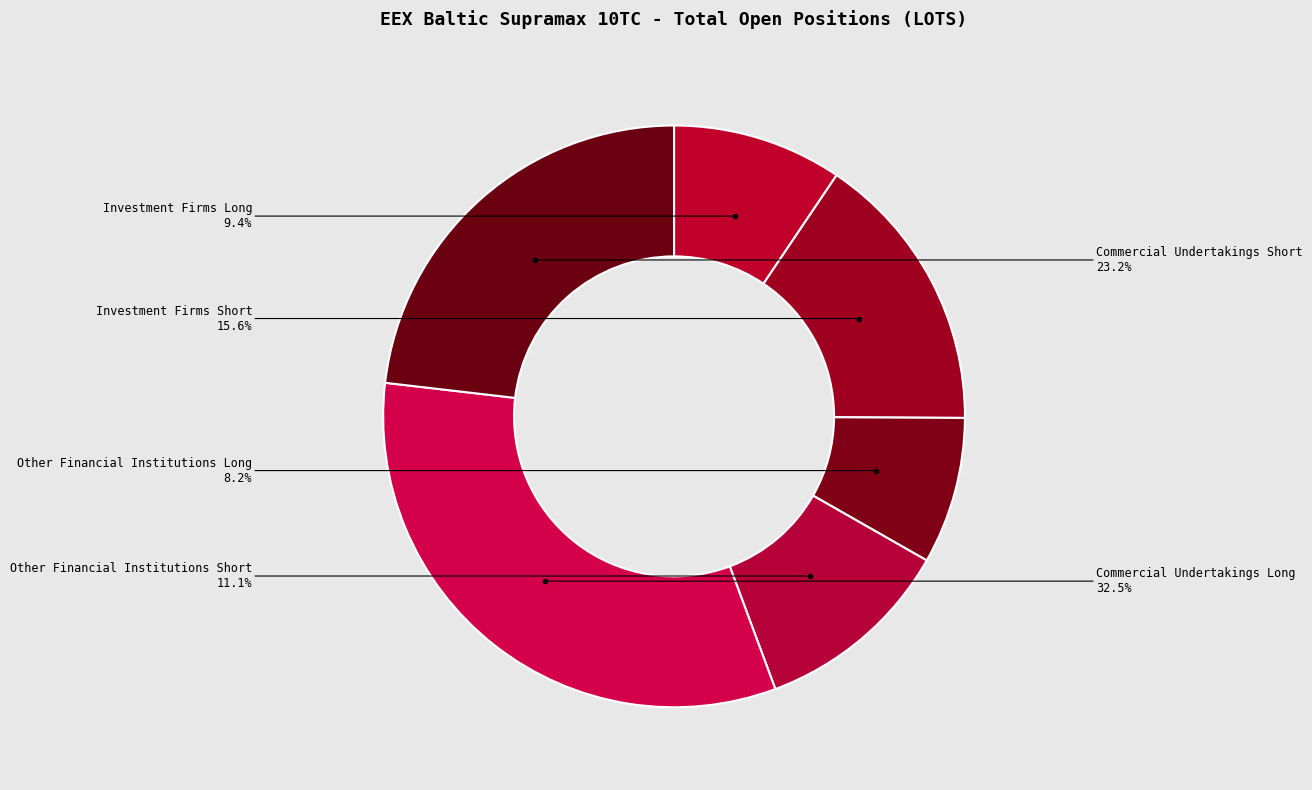

How many slices are in this pie chart?

6